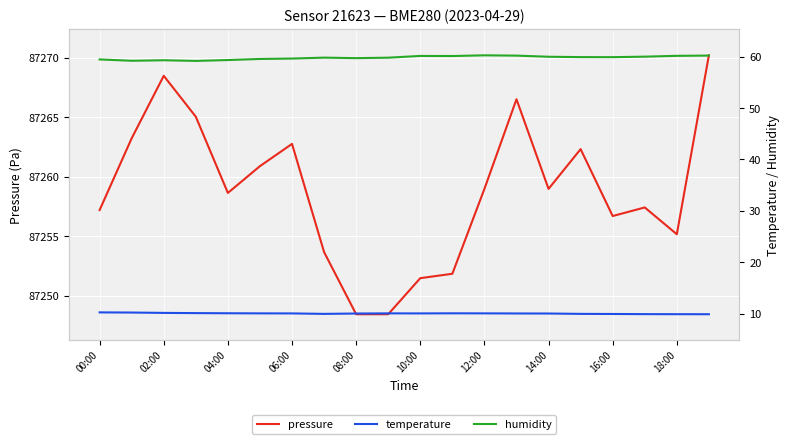

Is it true that pressure equals 87257.2 at 00:00?

True